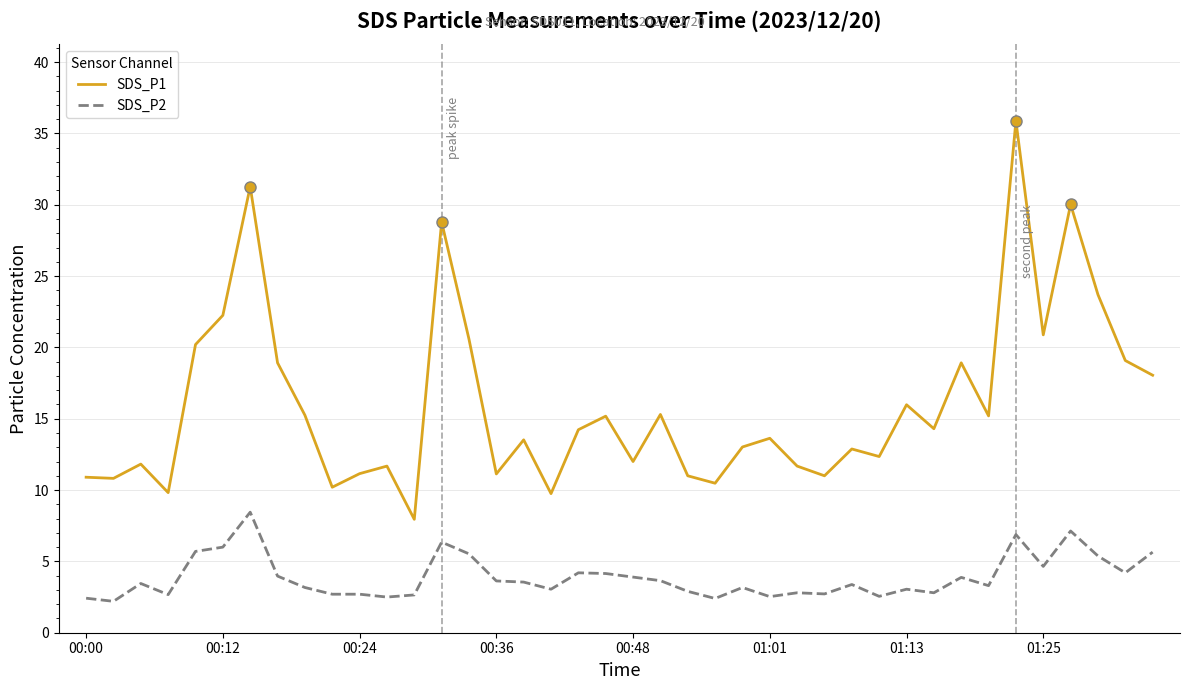

What is the difference between the second highest and minimum values in the SDS_P1 series?

23.3